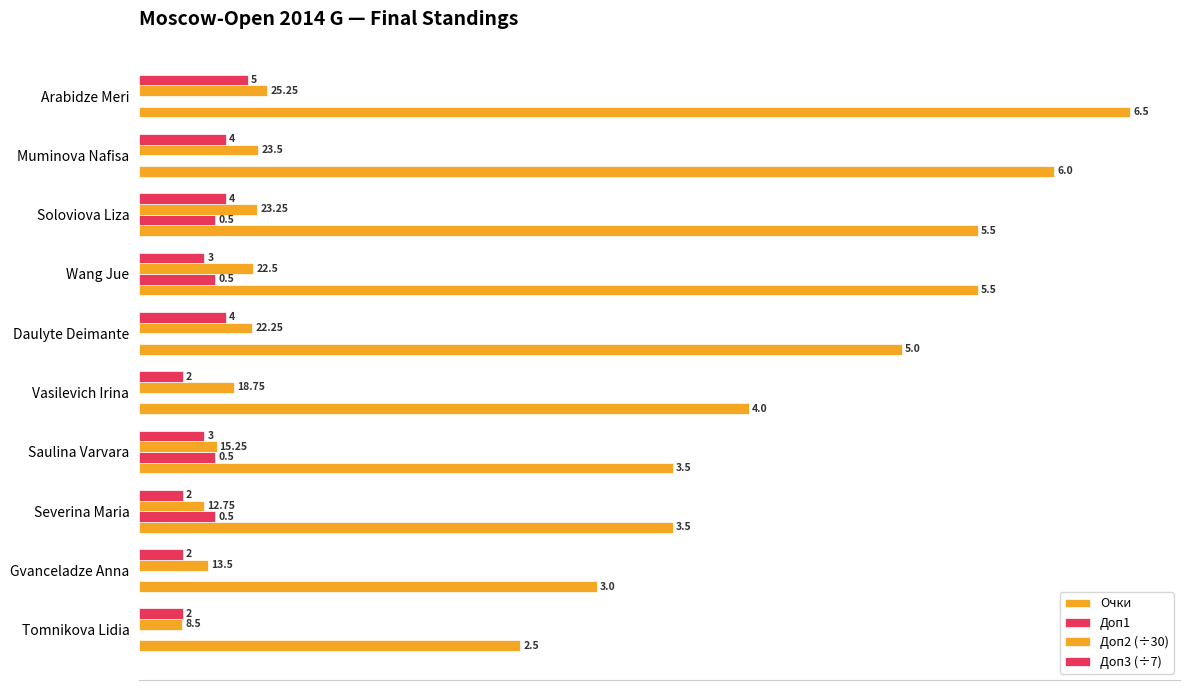

How many values in the Очки series exceed 5?

4